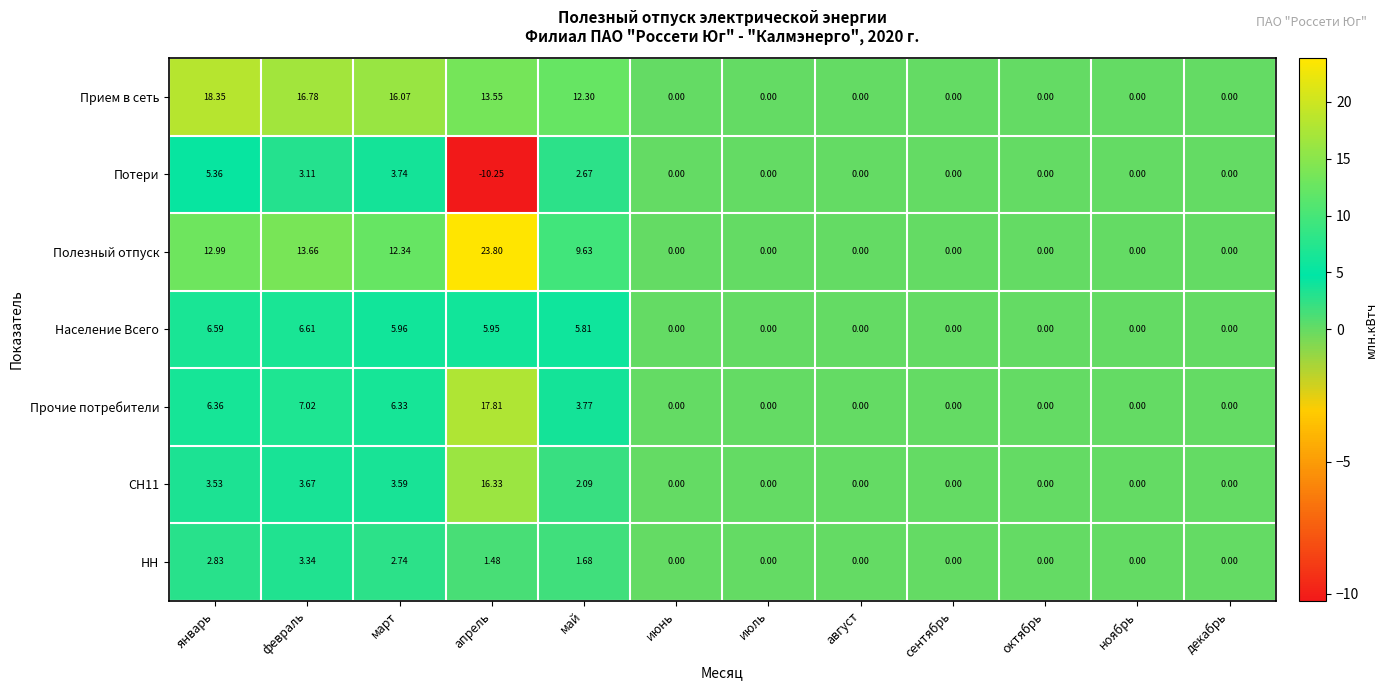

Which series has the largest range (max minus min)?

Полезный отпуск